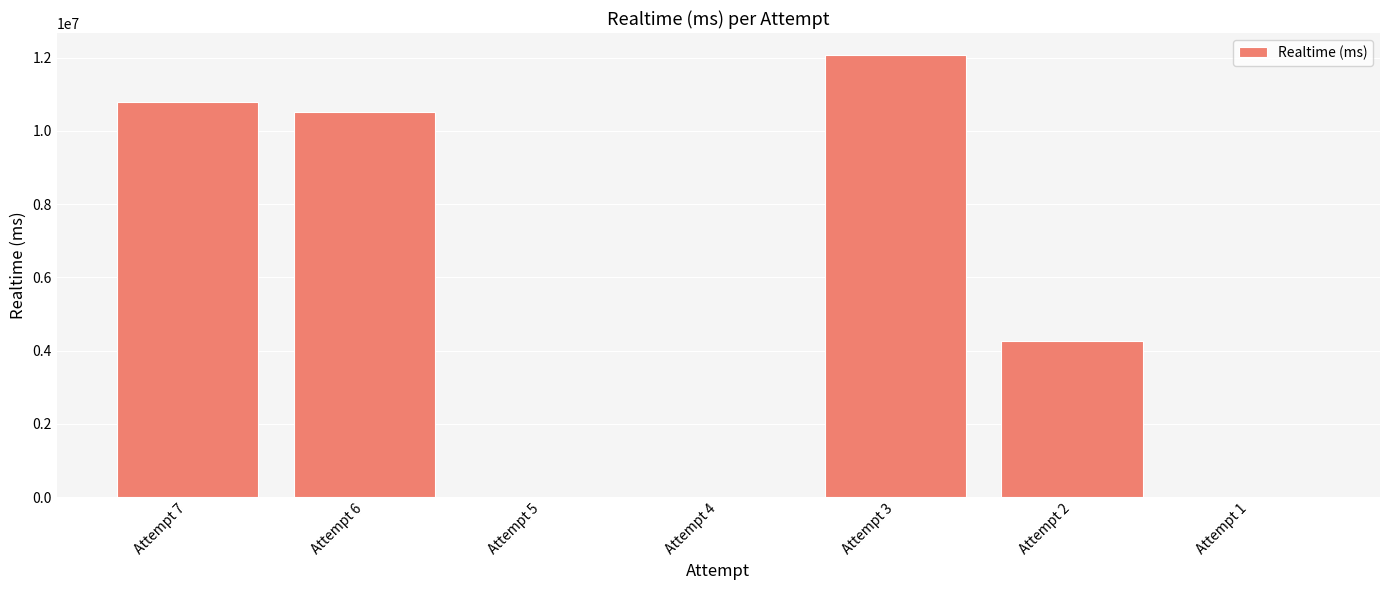

Which has a higher value, Attempt 7 or Attempt 4?

Attempt 7